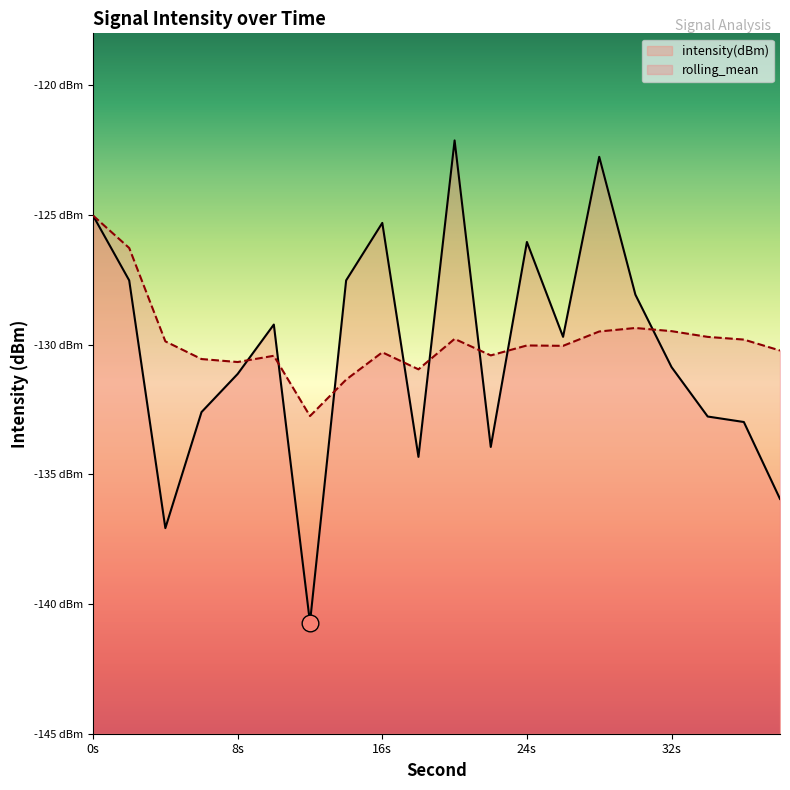

Reading right to left, transcribe all the data shown in this chart.

intensity(dBm): 38=-135.9	36=-133.0	34=-132.8	32=-130.9	30=-128.1	28=-122.8	26=-129.7	24=-126.0	22=-133.9	20=-122.1	18=-134.3	16=-125.3	14=-127.5	12=-140.7	10=-129.2	8=-131.1	6=-132.6	4=-137.1	2=-127.5	0=-125.0
rolling_mean: 38=-130.2	36=-129.8	34=-129.7	32=-129.5	30=-129.4	28=-129.5	26=-130.0	24=-130.0	22=-130.4	20=-129.8	18=-131.0	16=-130.3	14=-131.3	12=-132.8	10=-130.4	8=-130.7	6=-130.6	4=-129.9	2=-126.3	0=-125.0